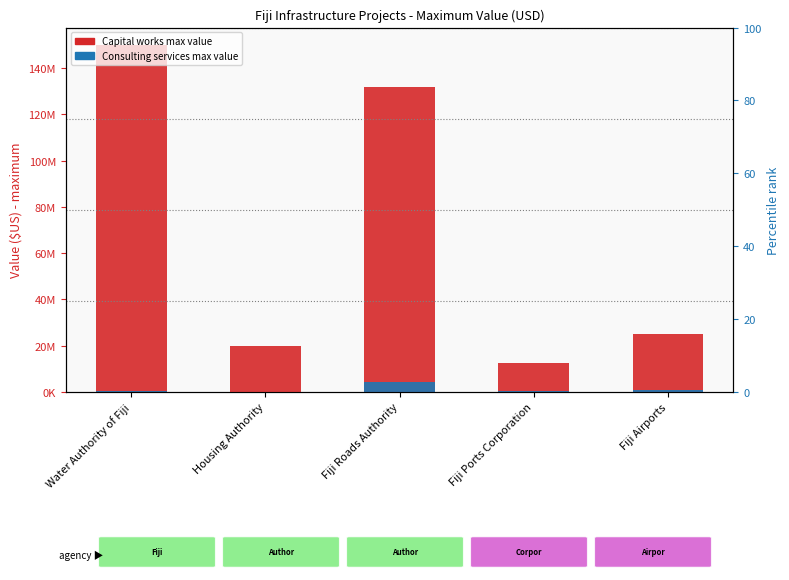

How many series are shown in this chart?

2